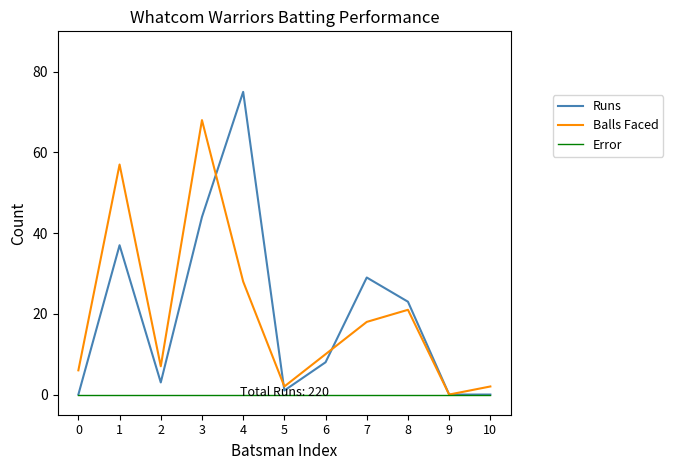

List the series in order of their peak value, lowest first.

Error, Balls Faced, Runs